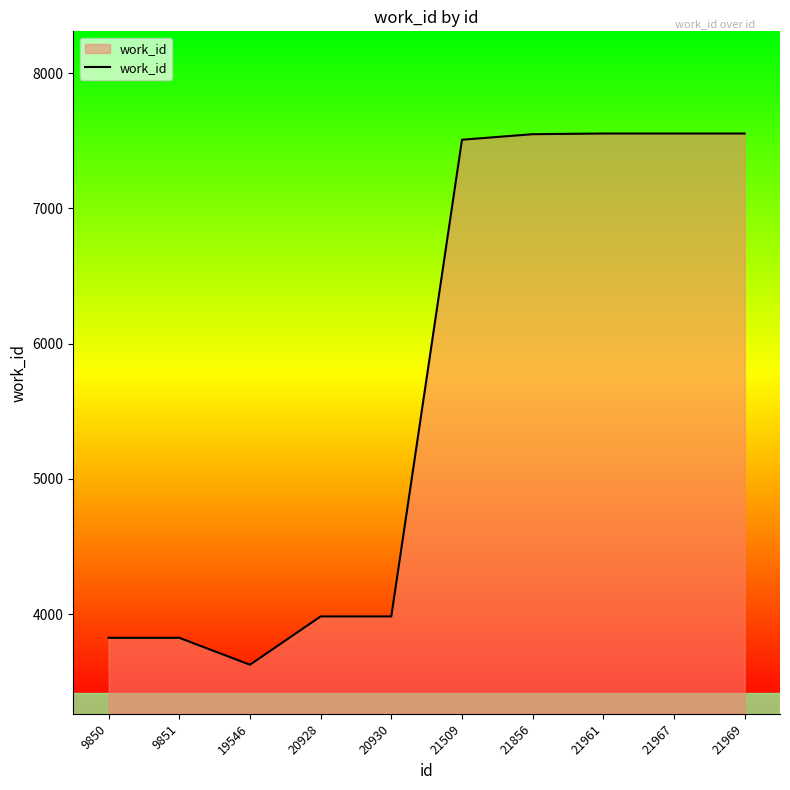

What is the ratio of the value at 21856 to the value at 19546?

2.1